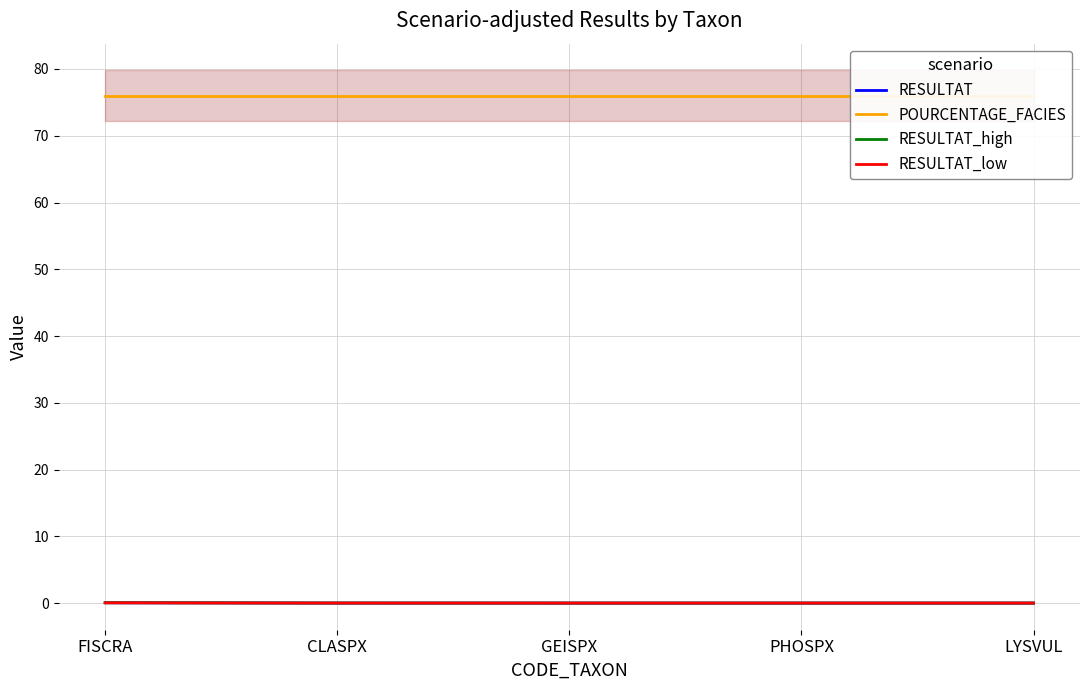

True or false: POURCENTAGE_FACIES and RESULTAT_high intersect in this chart.

False